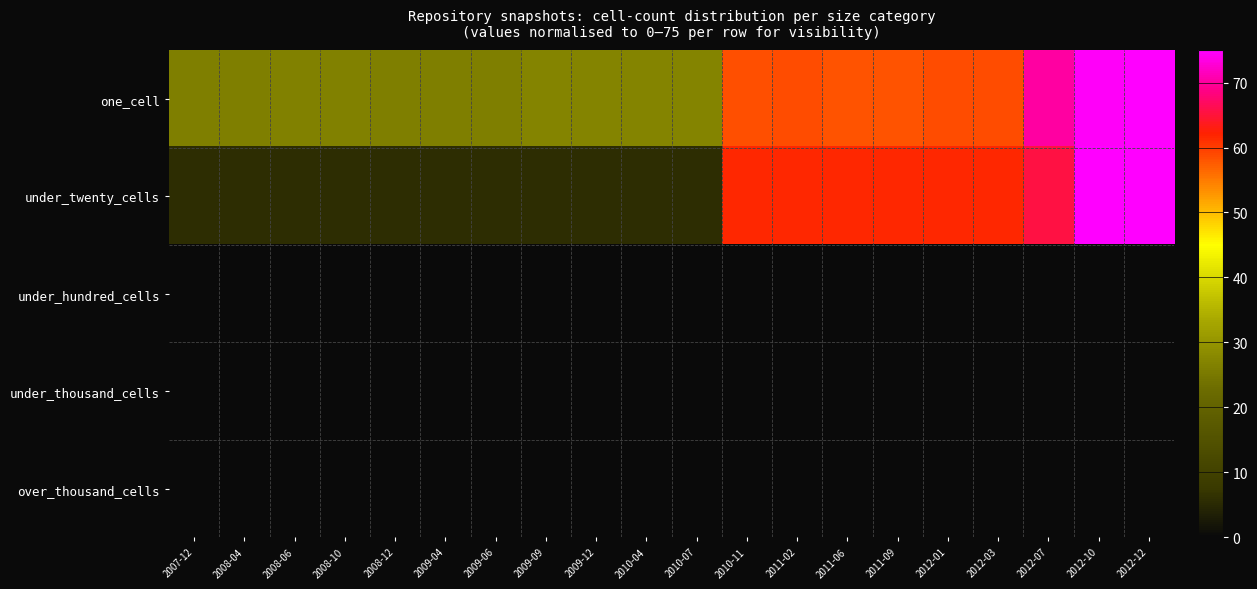

Between 2009-09 and 2012-07, which is larger?

2012-07